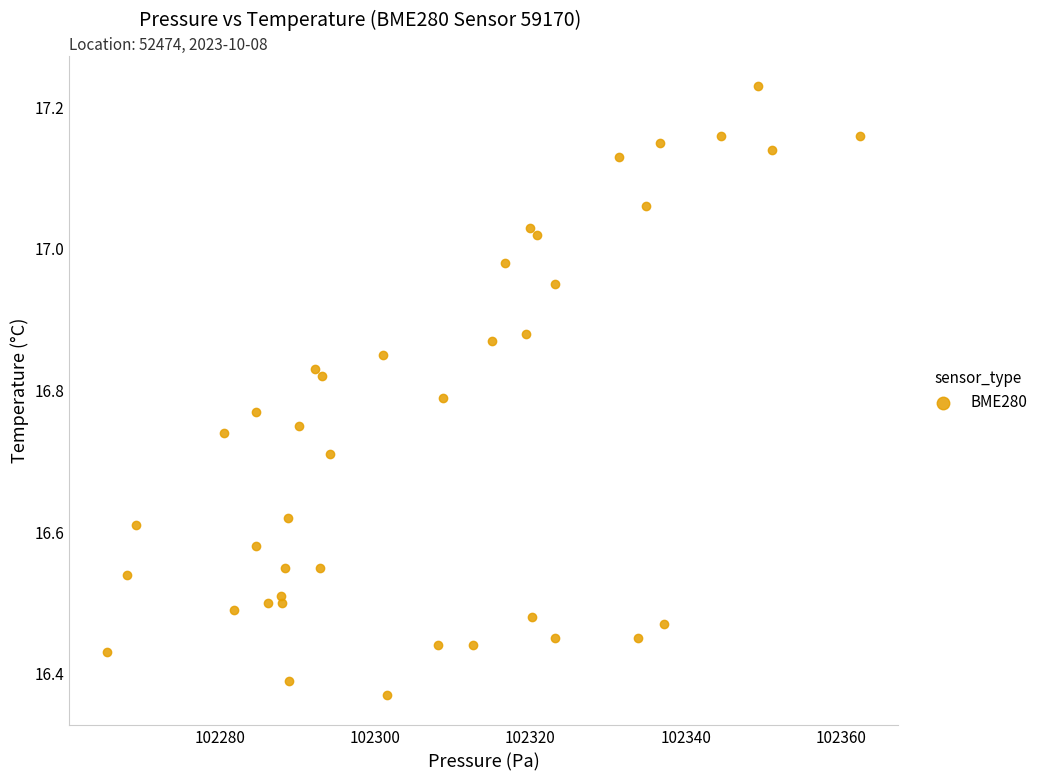

What is the range of X values (max minus min)?

97.0